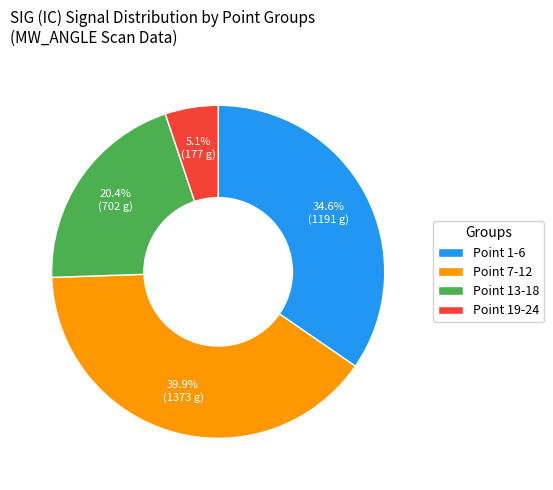

To the nearest percent, what is the difference between the Point 7-12 and Point 1-6 slice percentages?

5%